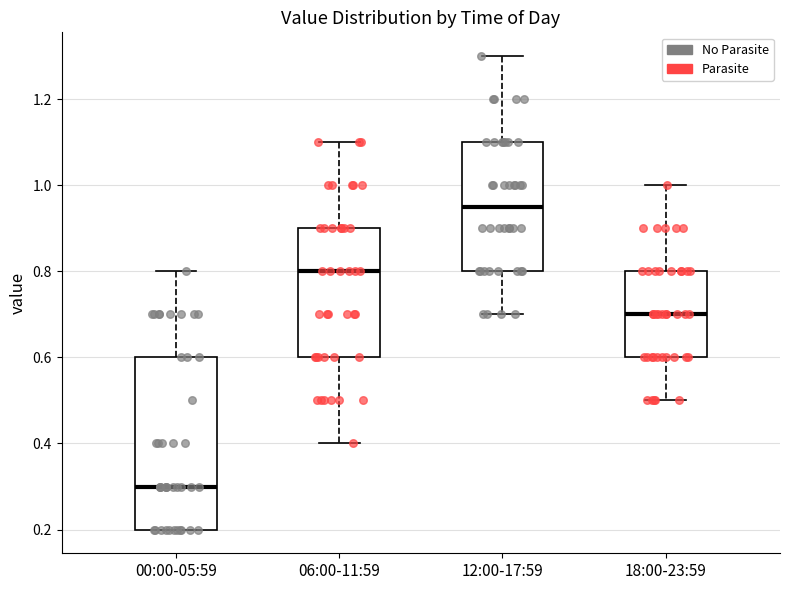

Reading left to right, transcribe this box plot: for each box, give where its median line is, the range the box spans, and where its two whiskers end, as read against the y-axis. The values are not printed on the chart, so give them approximately, as read against the axis.

00:00-05:59: median 0.30, box 0.20 to 0.60, whiskers 0.20 to 0.80
06:00-11:59: median 0.80, box 0.60 to 0.90, whiskers 0.40 to 1.10
12:00-17:59: median 0.96, box 0.80 to 1.10, whiskers 0.70 to 1.30
18:00-23:59: median 0.70, box 0.60 to 0.80, whiskers 0.50 to 1.00